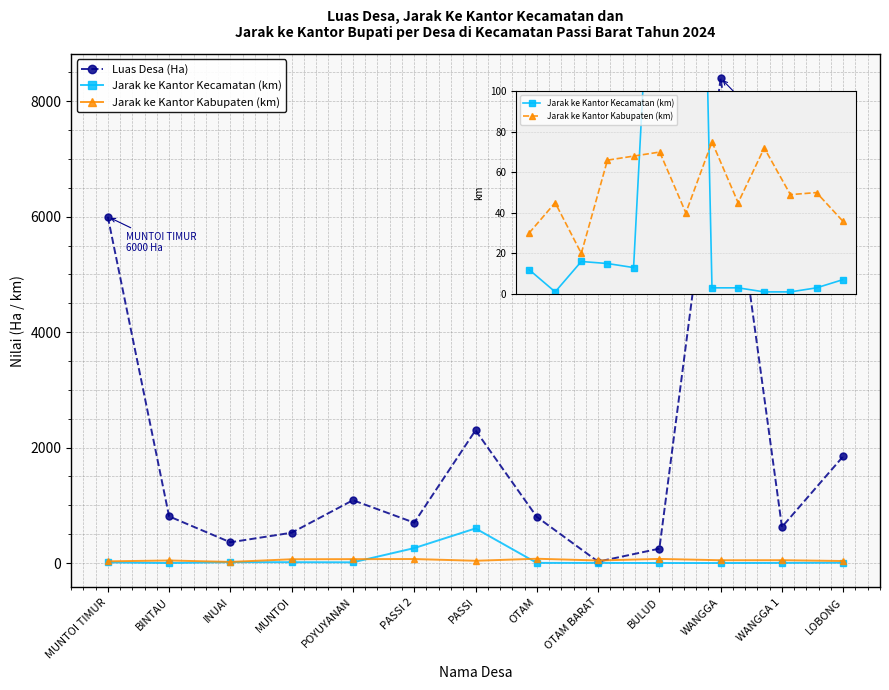

What is the difference between the maximum and minimum values in the Luas Desa (Ha) series?

8375.0